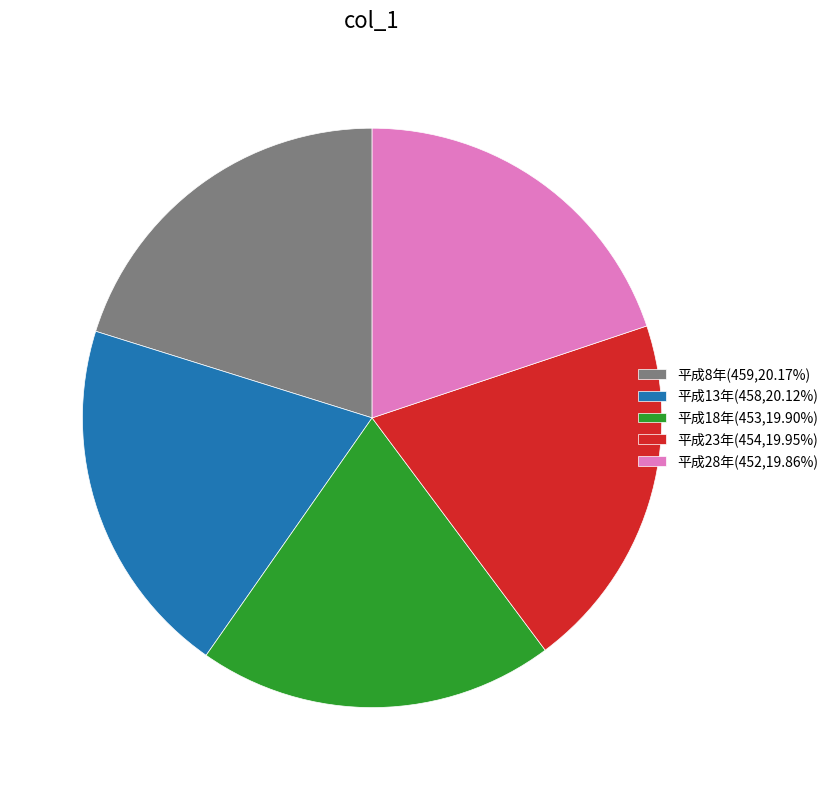

What is the ratio of the value at 平成8年 to the value at 平成23年?

1.0